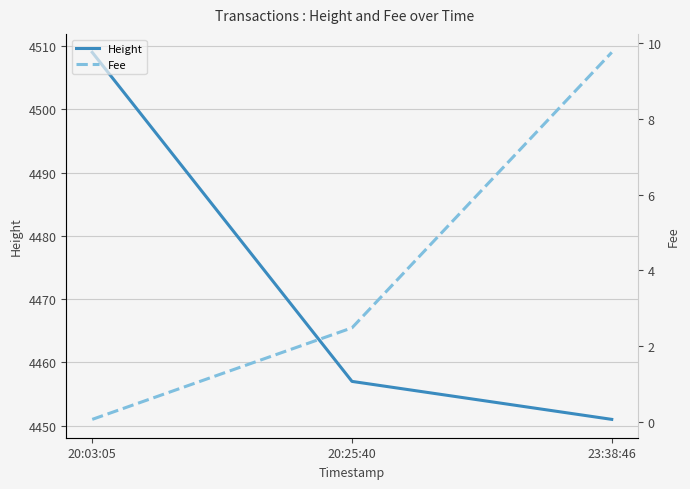

At which category is the sum across all series the highest?

20:03:05